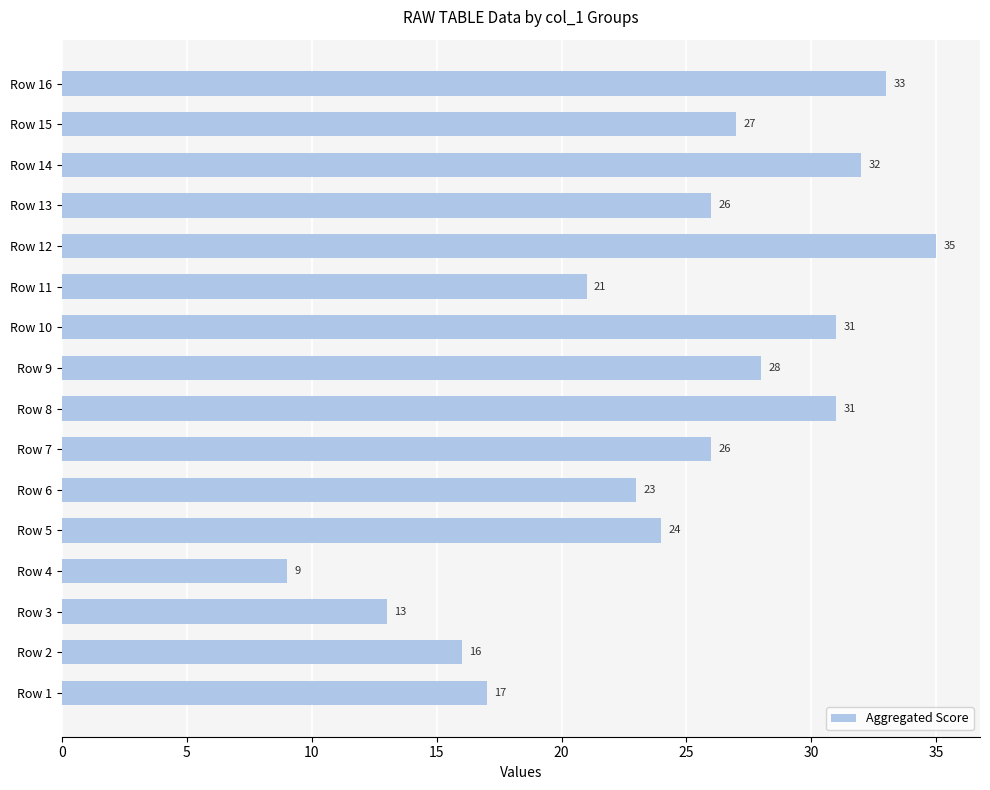

What is the difference between the maximum and minimum values?

26